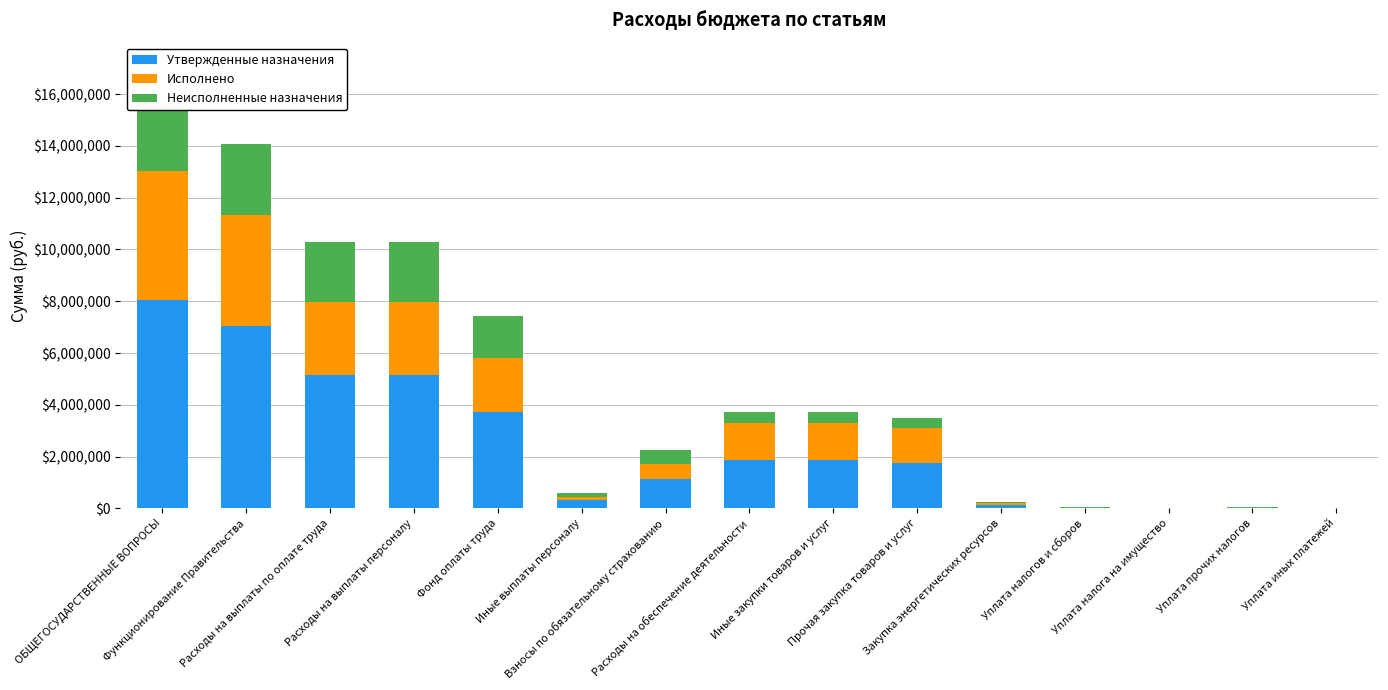

At how many categories does at least one series exceed 6290943?

2